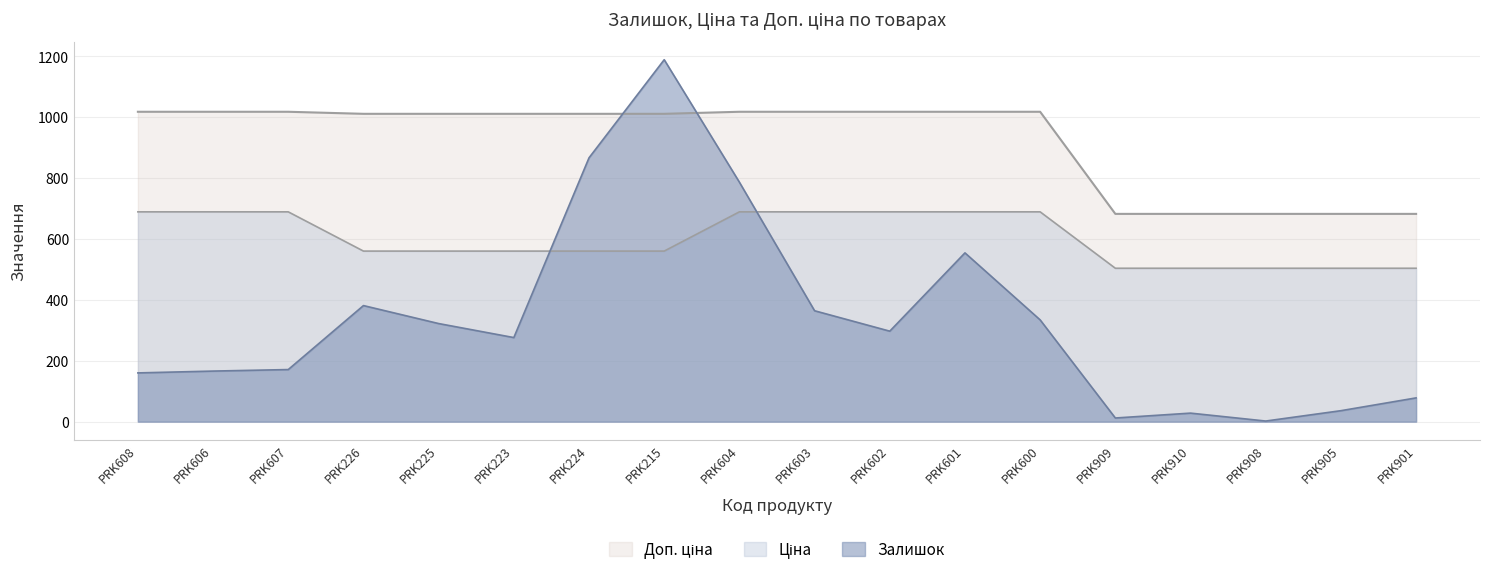

Which series changed the most between PRK607 and PRK226?

Залишок